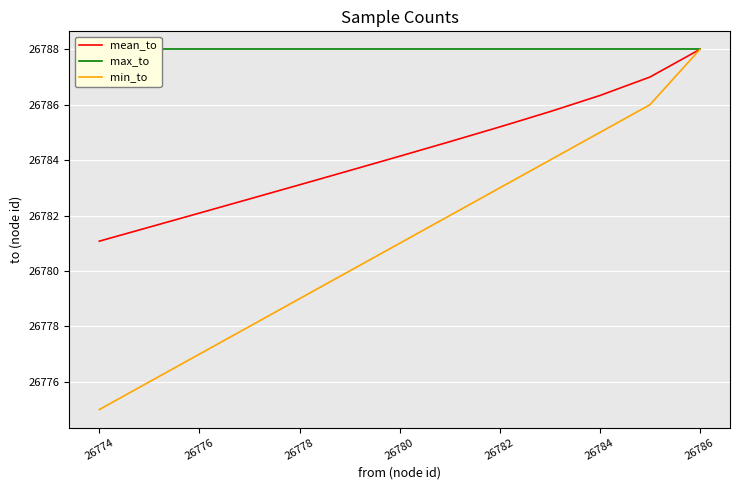

Reading right to left, extract all data points from this chart.

mean_to: 26788.0	26787.0	26786.3	26785.8	26785.2	26784.7	26784.1	26783.6	26783.1	26782.6	26782.1	26781.6	26781.1
max_to: 26788.0	26788.0	26788.0	26788.0	26788.0	26788.0	26788.0	26788.0	26788.0	26788.0	26788.0	26788.0	26788.0
min_to: 26788.0	26786.0	26785.0	26784.0	26783.0	26782.0	26781.0	26780.0	26779.0	26778.0	26777.0	26776.0	26775.0